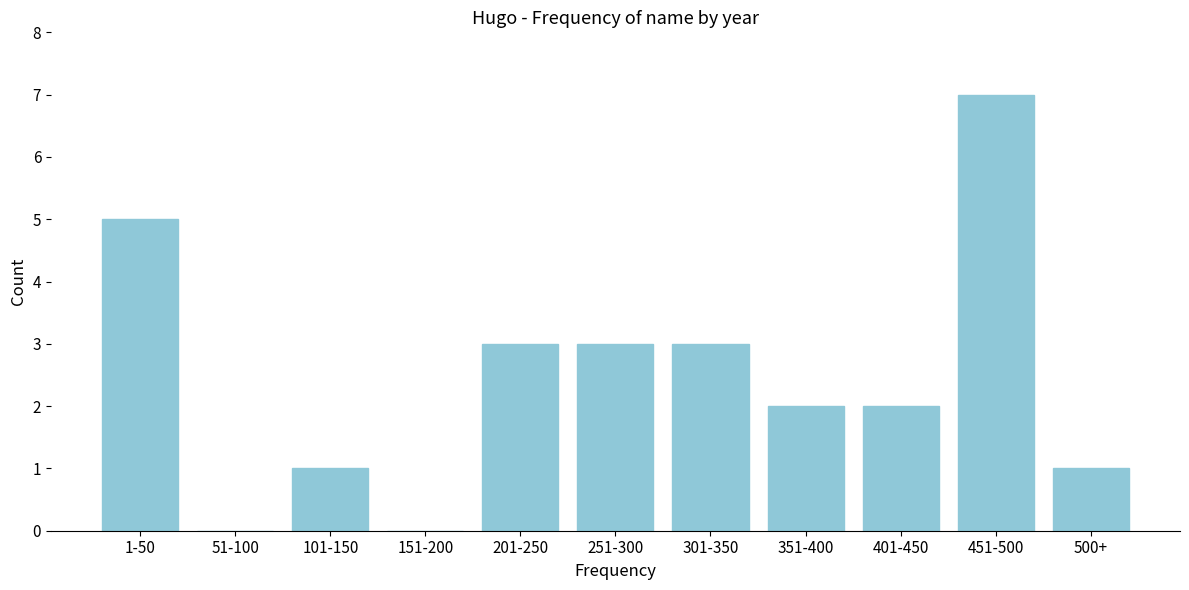

Reading left to right, extract all data points from this chart.

1-50=5	51-100=0	101-150=1	151-200=0	201-250=3	251-300=3	301-350=3	351-400=2	401-450=2	451-500=7	500+=1